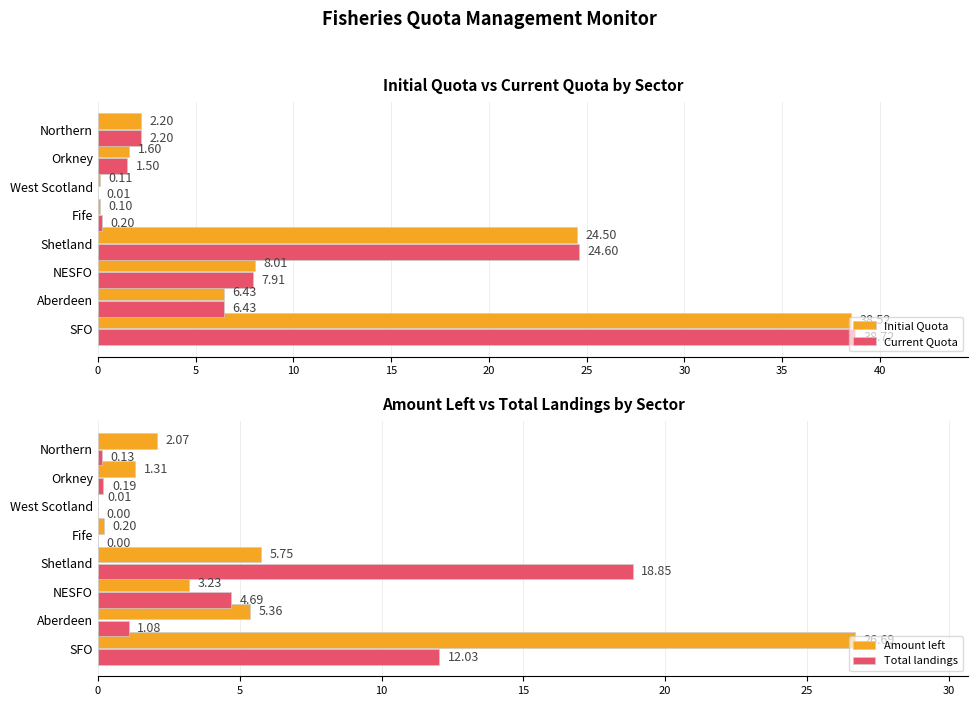

At 0, list the series in order from smallest to largest.

Total landings, Amount left, Initial Quota, Current Quota